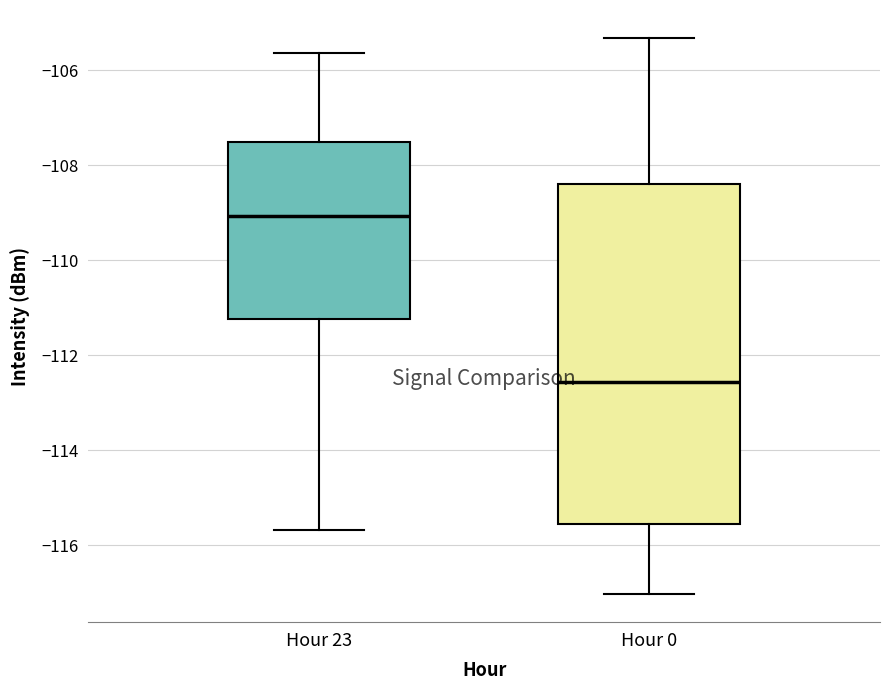

Reading left to right, transcribe this box plot: for each box, give where its median line is, the range the box spans, and where its two whiskers end, as read against the y-axis. The values are not printed on the chart, so give them approximately, as read against the axis.

Hour 23: median -109.0, box -111.2 to -107.6, whiskers -115.6 to -105.6
Hour 0: median -112.6, box -115.6 to -108.4, whiskers -117.0 to -105.4